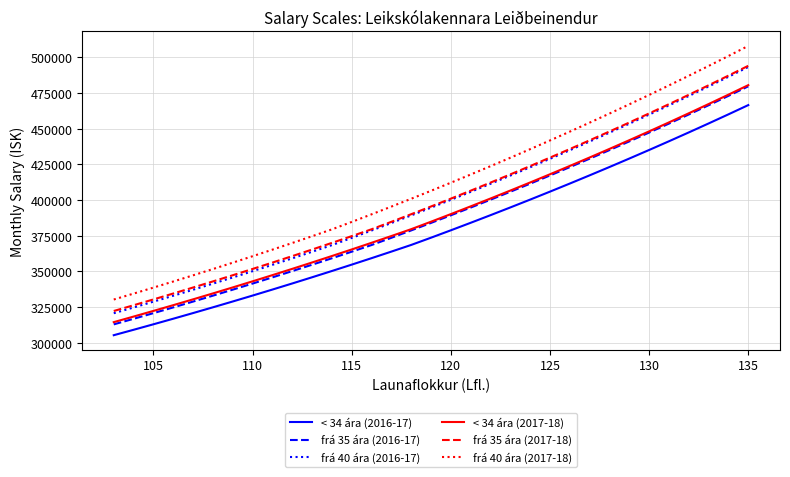

True or false: < 34 ára (2016-17) and < 34 ára (2017-18) cross at least once.

False